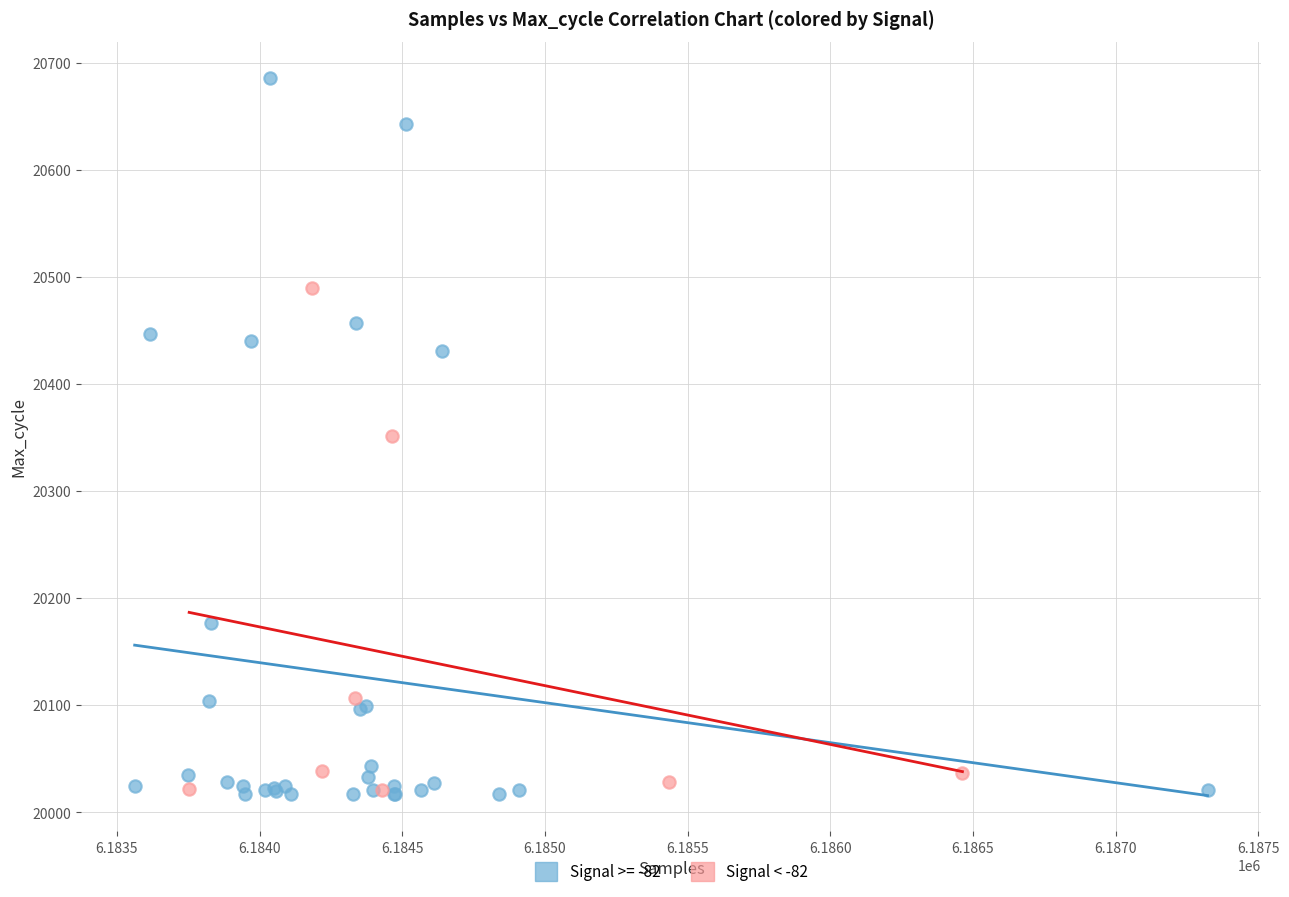

Which series reaches the maximum Y coordinate?

Signal >= -82